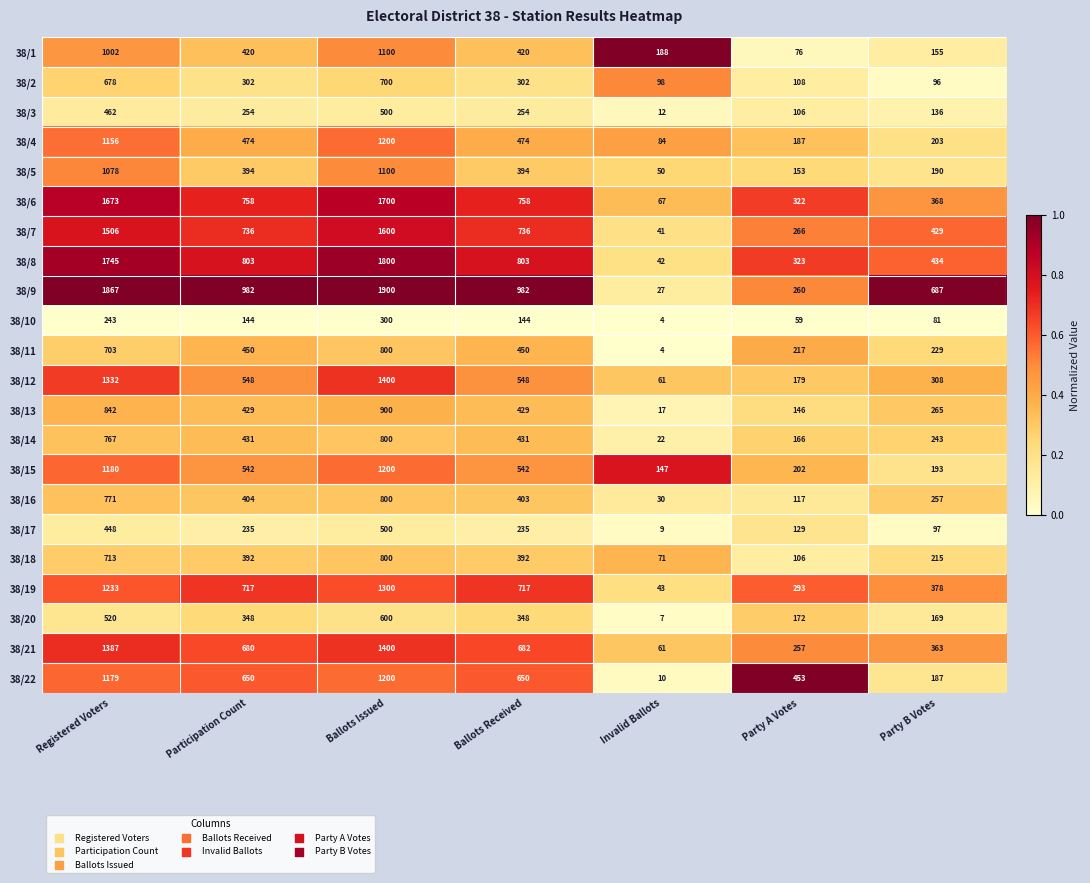

The 38/20 series shows 520 at Registered Voters. True or false?

True